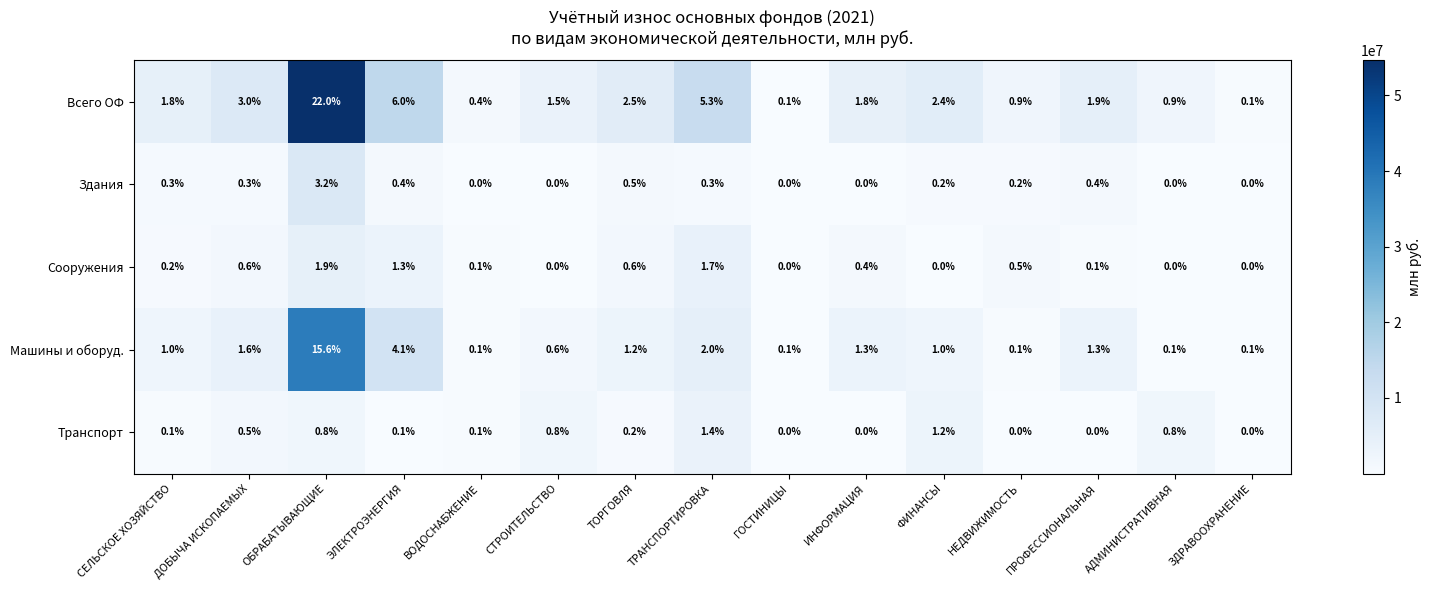

The Транспорт series shows 0.5 at ДОБЫЧА ИСКОПАЕМЫХ. True or false?

True